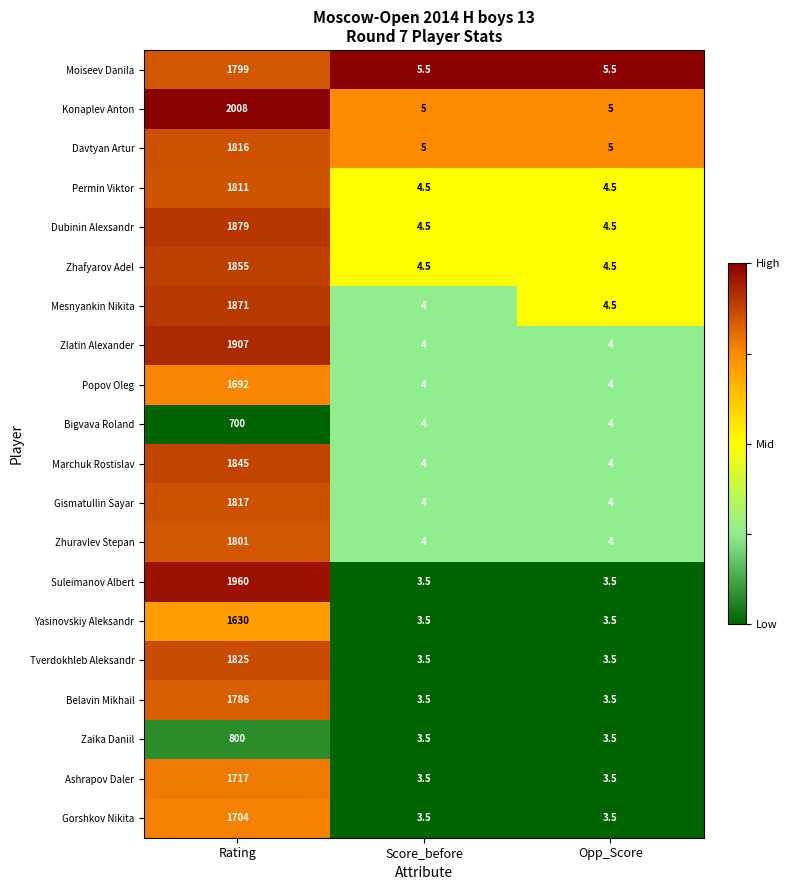

At which category is the sum across all series the highest?

Rating